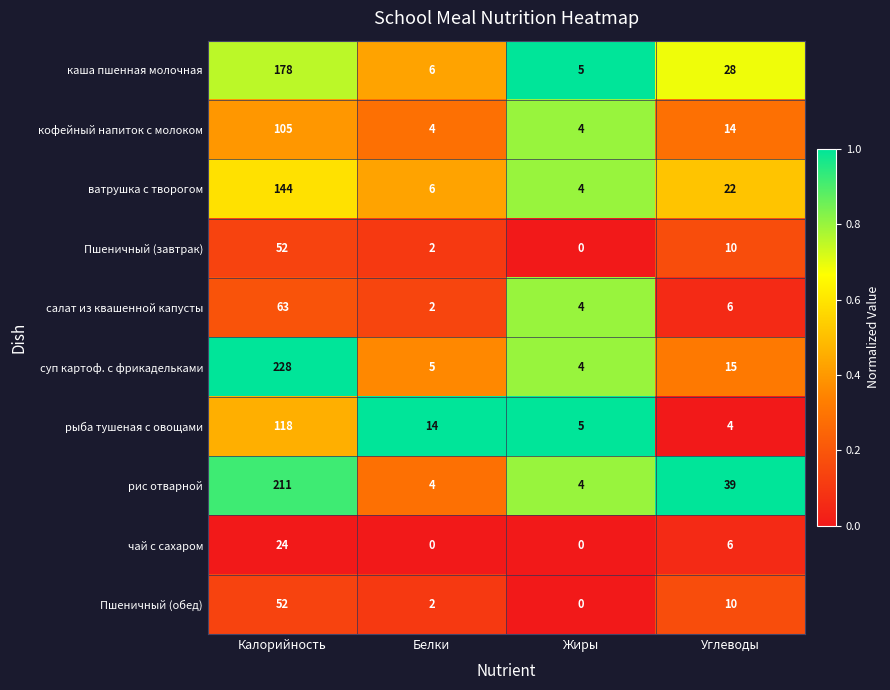

At which label does кофейный напиток с молоком reach its peak?

Калорийность